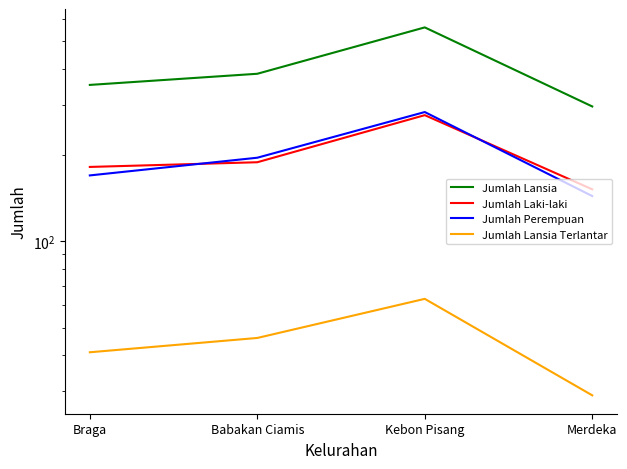

Which label corresponds to the smallest value in the chart?

Merdeka